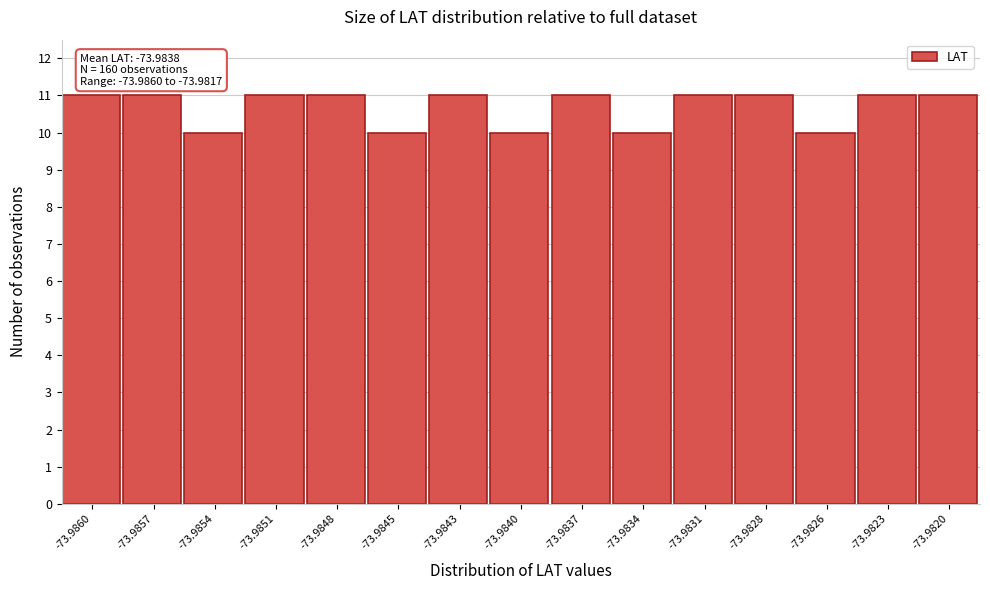

Reading left to right, transcribe all the data shown in this chart.

11	11	10	11	11	10	11	10	11	10	11	11	10	11	11